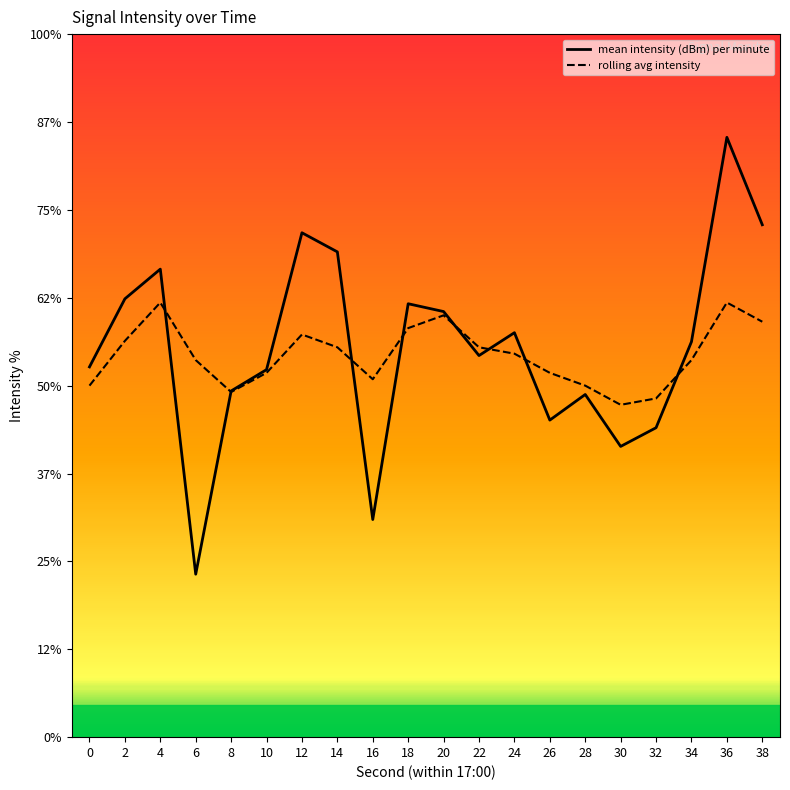

How many lines are shown in the chart?

2